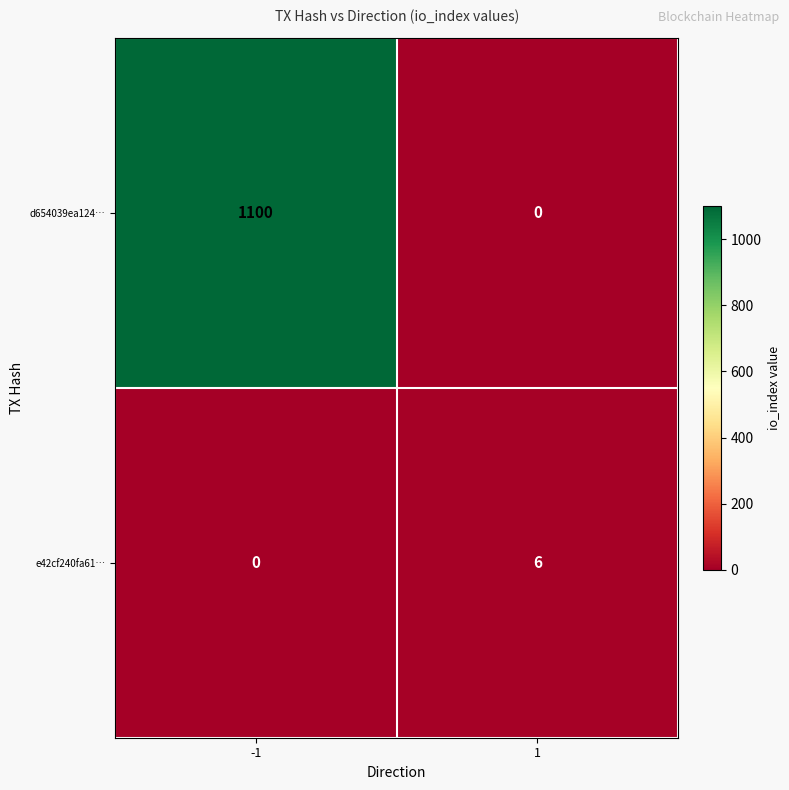

What is the difference between the highest and lowest values at 1?

6